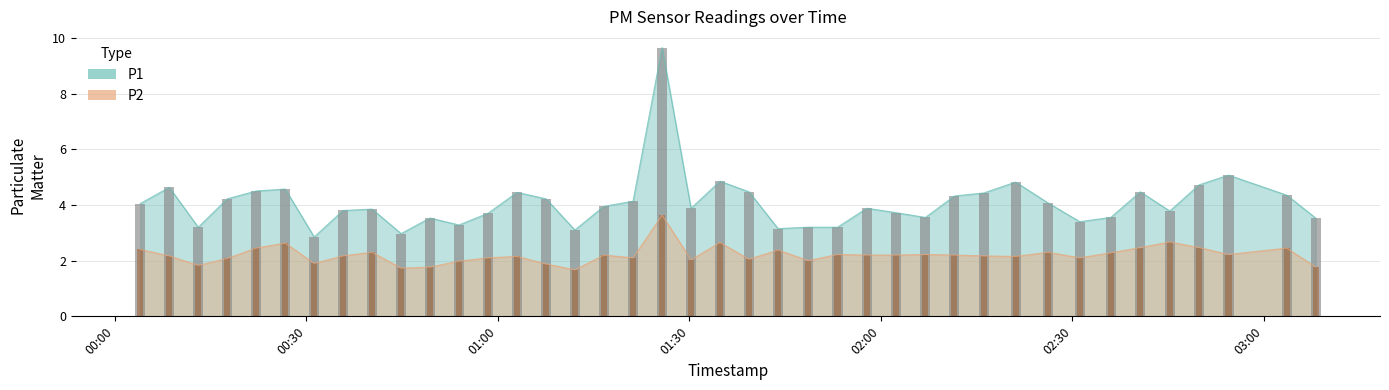

The value of P2 at 01:00 is 2.9. True or false?

False